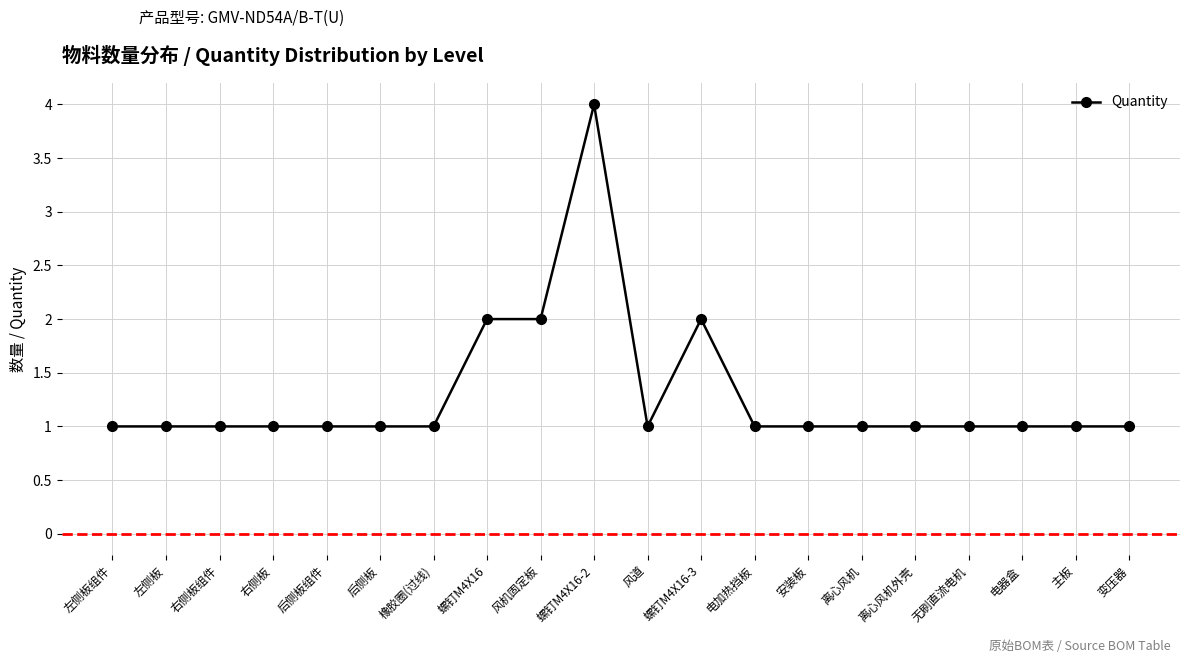

Does the chart display data point markers on the line(s)?

Yes